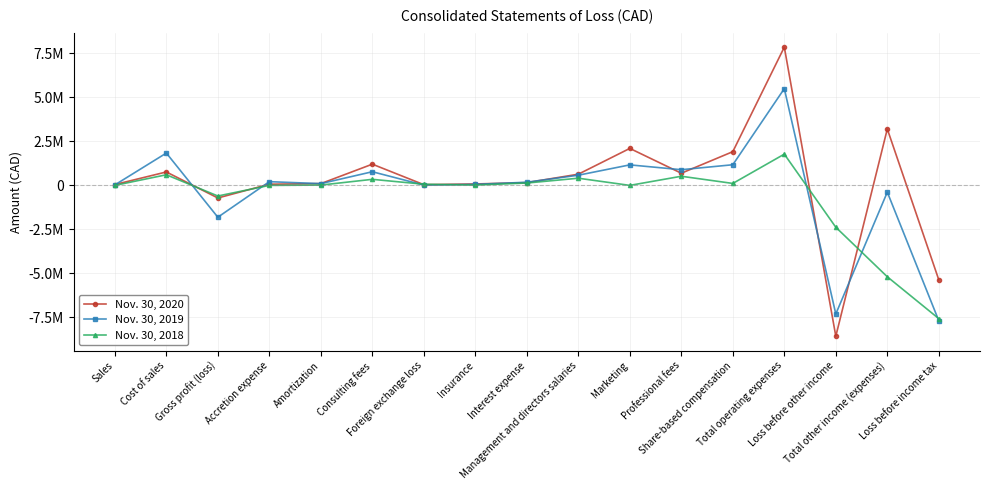

Rank the series by their average value, from lowest to highest.

Nov. 30, 2018, Nov. 30, 2019, Nov. 30, 2020